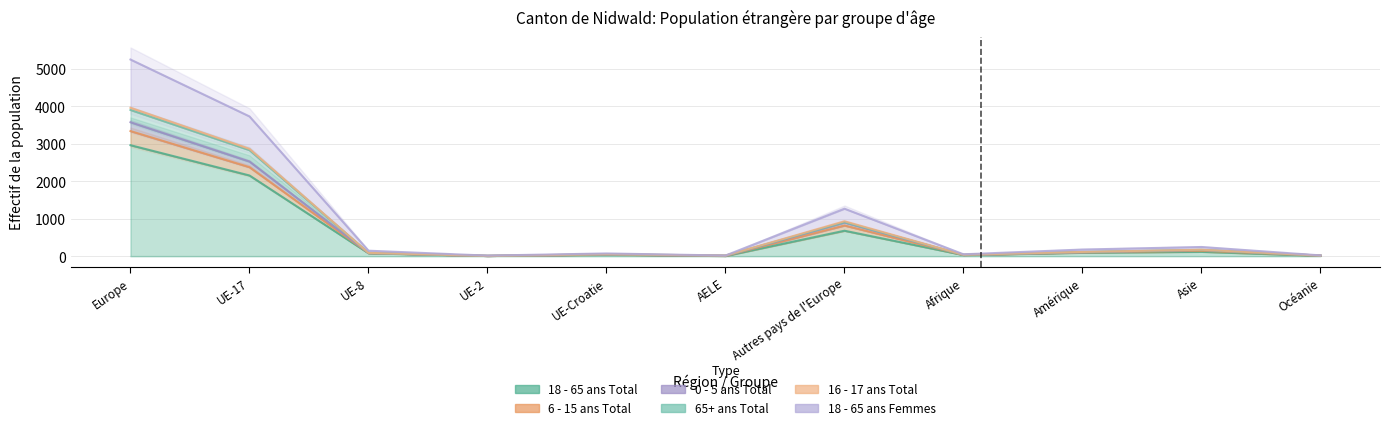

The 18 - 65 ans Femmes series shows 790 at Autres pays de l'Europe. True or false?

False